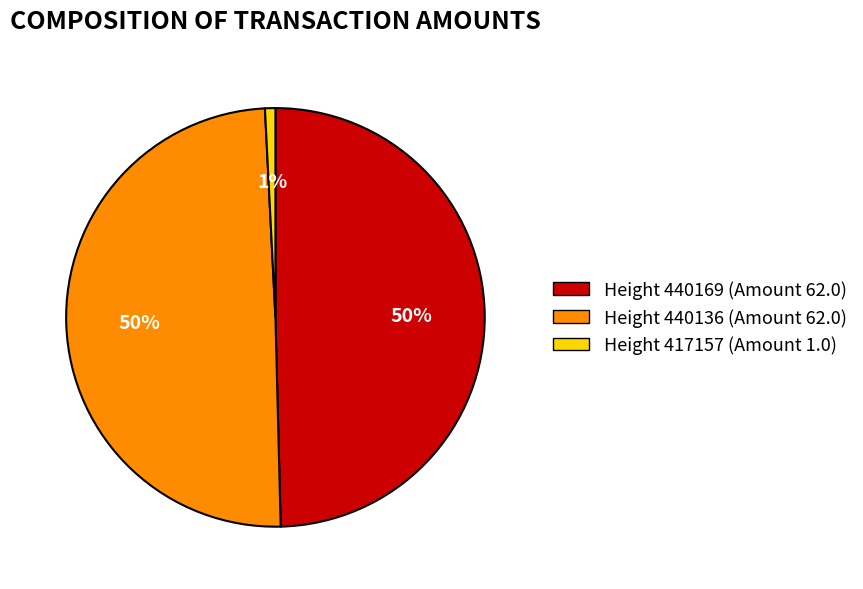

What percentage is the Height 417157 (Amount 1.0) slice, to the nearest percent?

1%